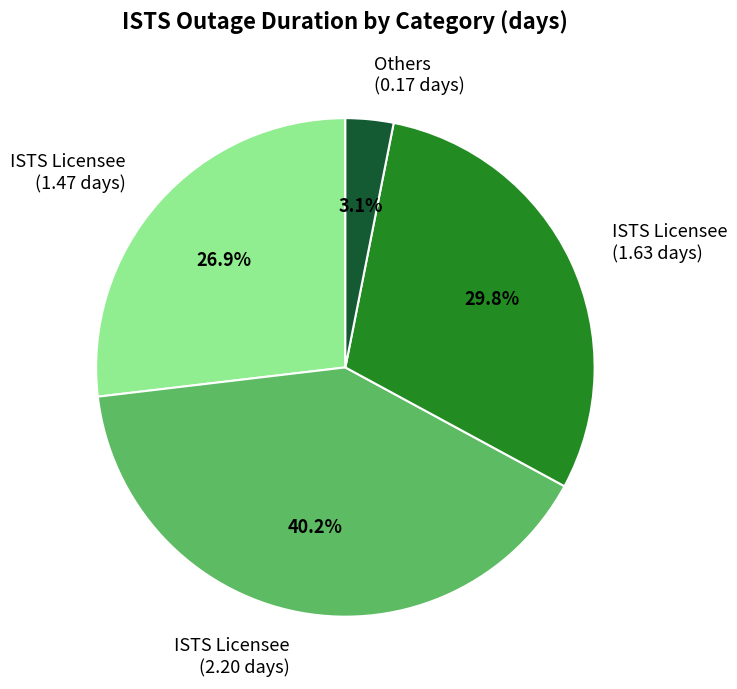

Approximately how many times larger is the value at ISTS Licensee (2.20 days) compared to ISTS Licensee (1.47 days)?

1.5